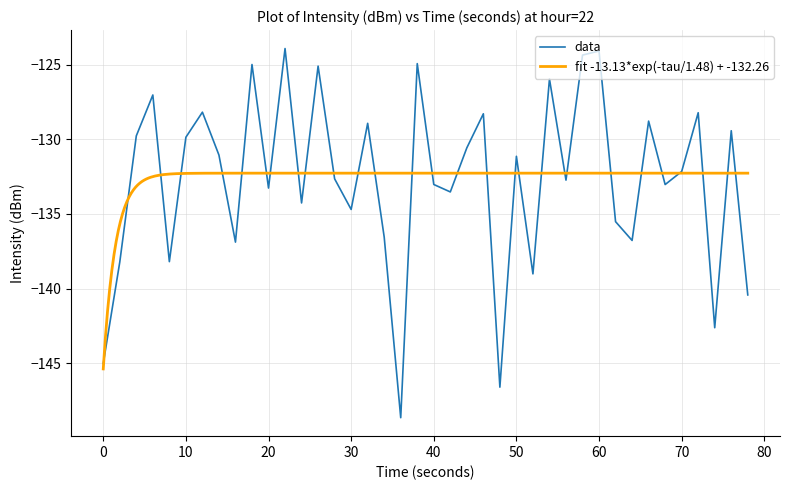

Is it true that data equals -81.3 at 50?

False